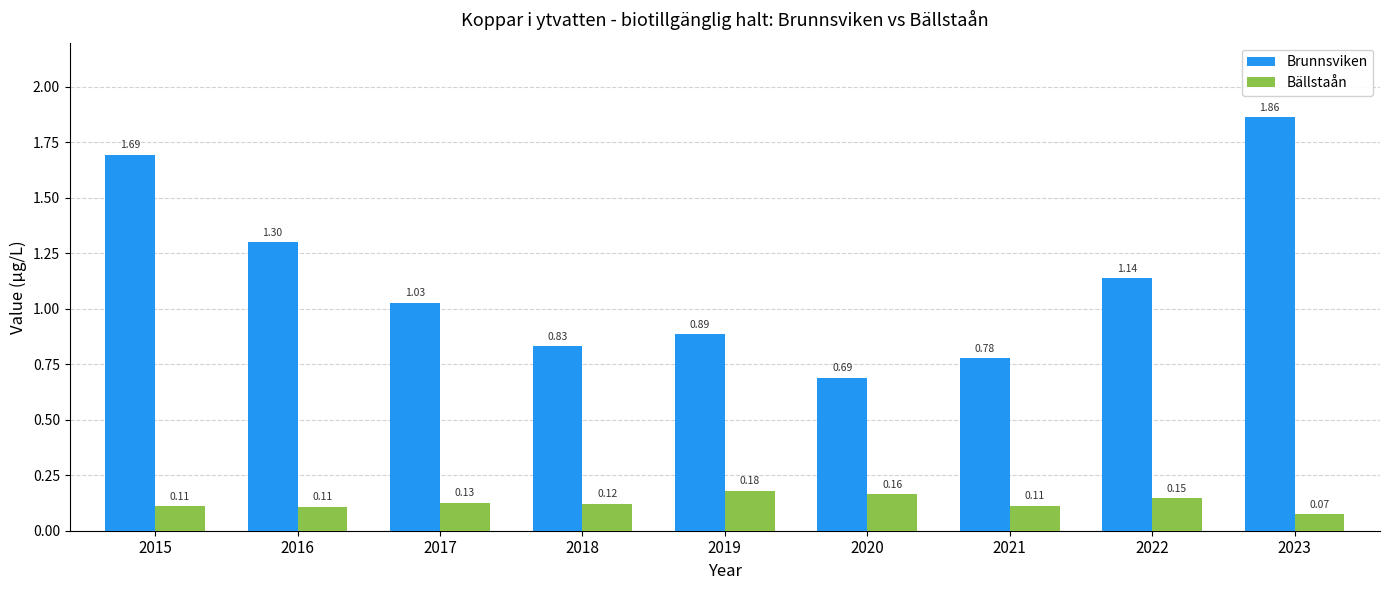

Rank the series at 2021 from lowest to highest value.

Bällstaån, Brunnsviken